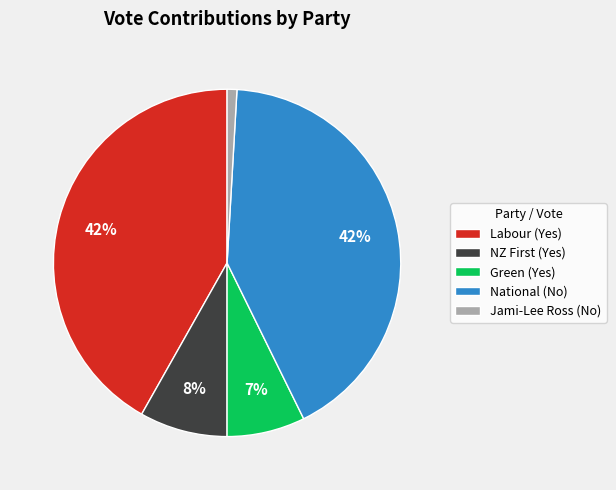

How many slices are in this pie chart?

5